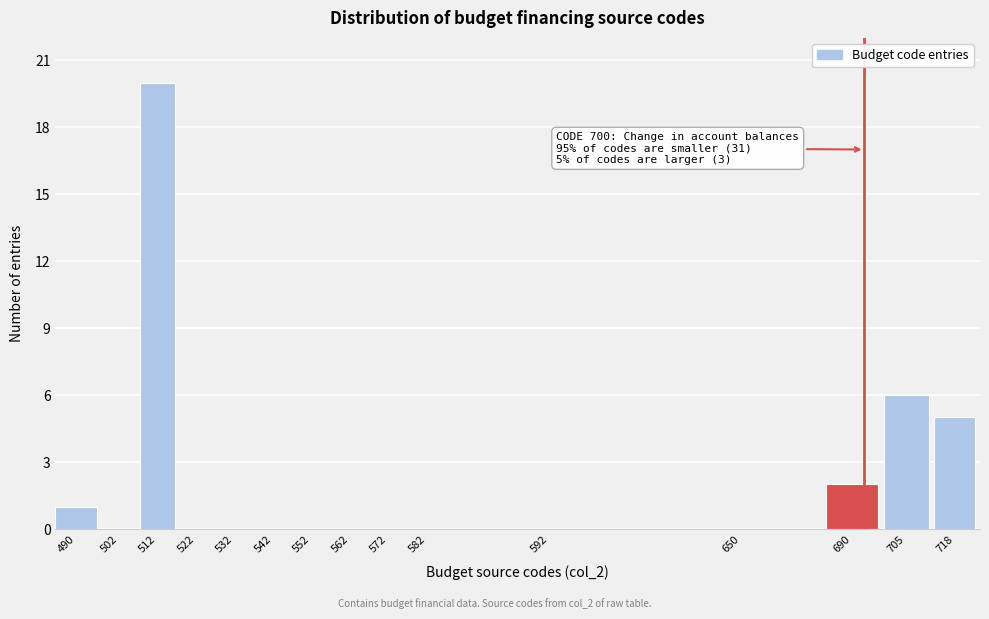

Reading right to left, extract all data points from this chart.

718=5	705=6	690=2	650=0	592=0	582=0	572=0	562=0	552=0	542=0	532=0	522=0	512=20	502=0	490=1